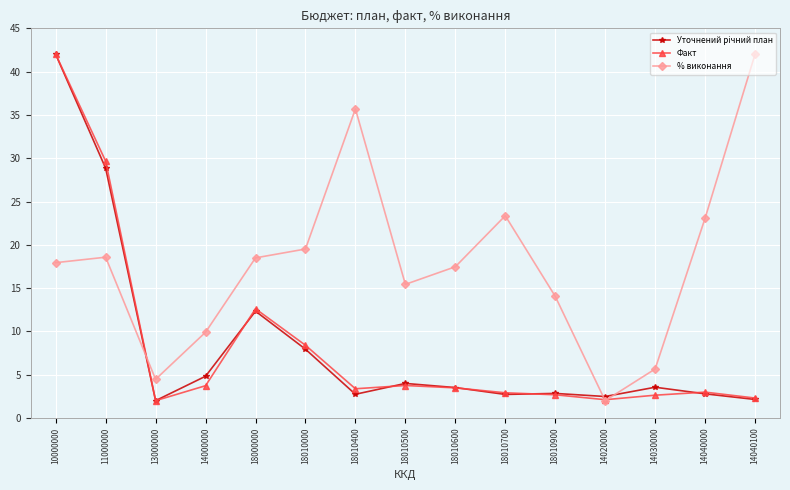

In Факт, how many points are lower than both neighbors (excluding endpoints)?

3